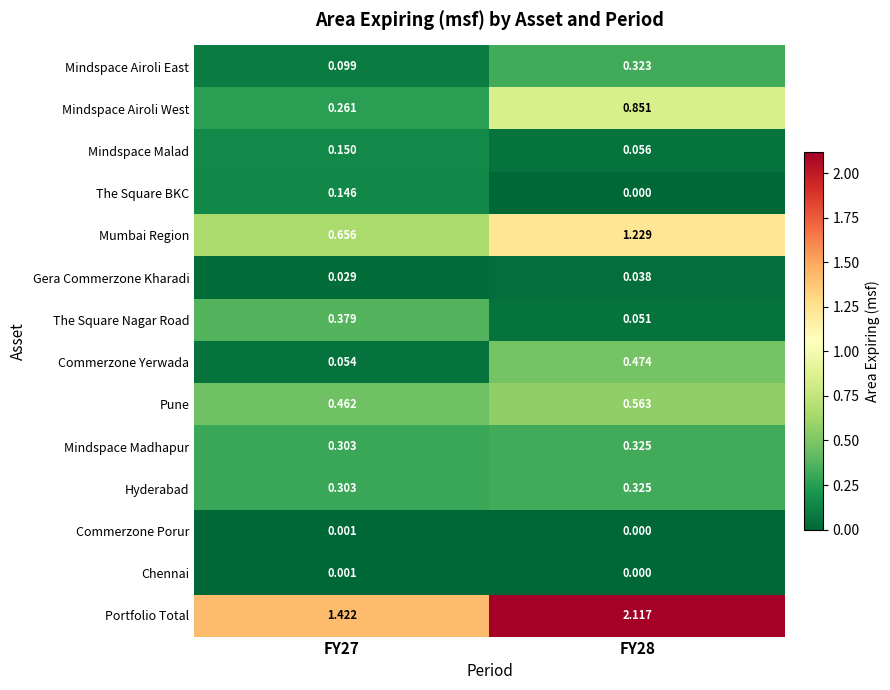

Which series changed the most between FY27 and FY28?

Portfolio Total